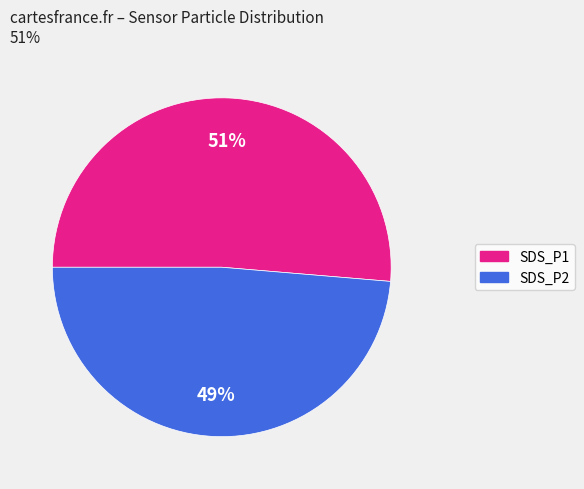

Between SDS_P1 and SDS_P2, which is larger?

SDS_P1